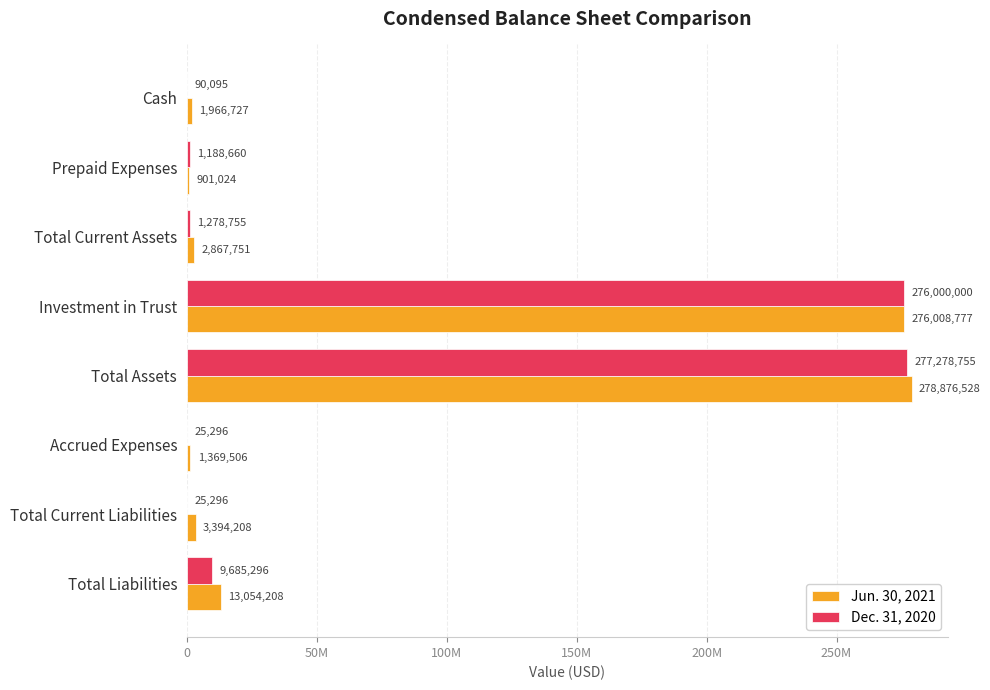

At which category is the sum across all series the highest?

Total Assets